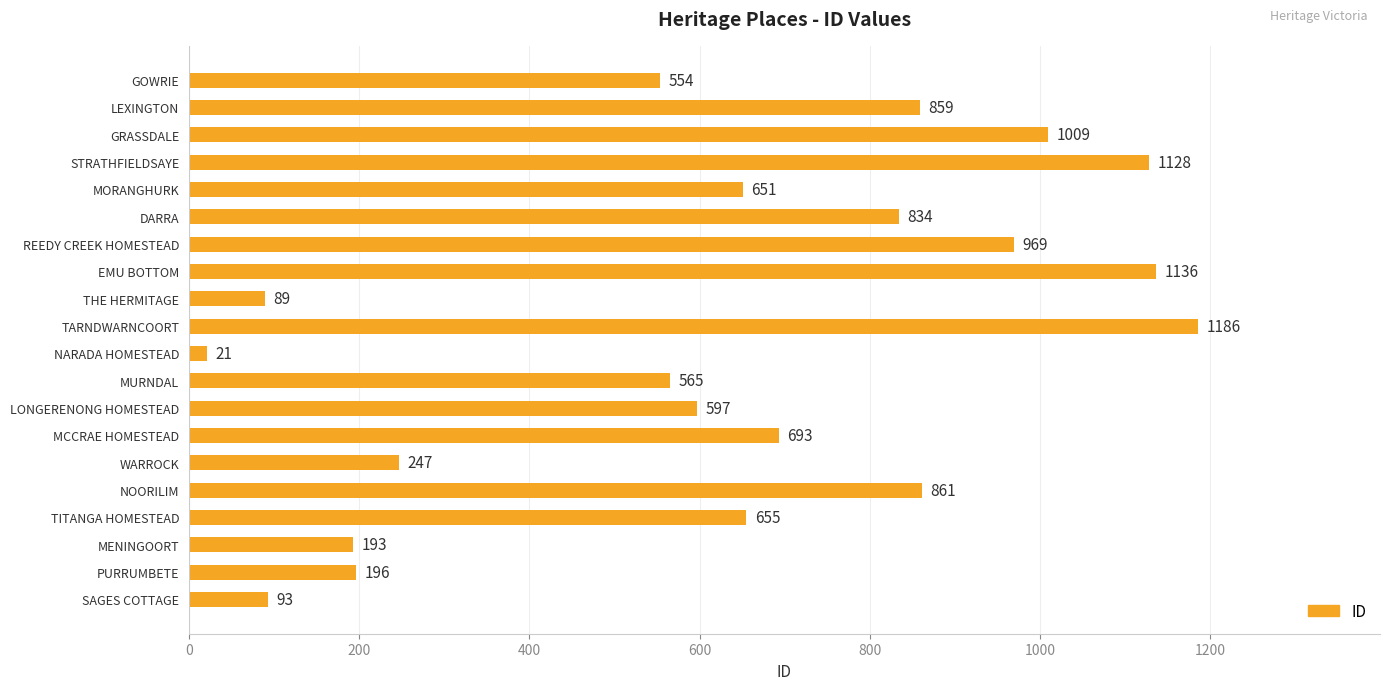

The chart shows a value of 346 at MENINGOORT. True or false?

False